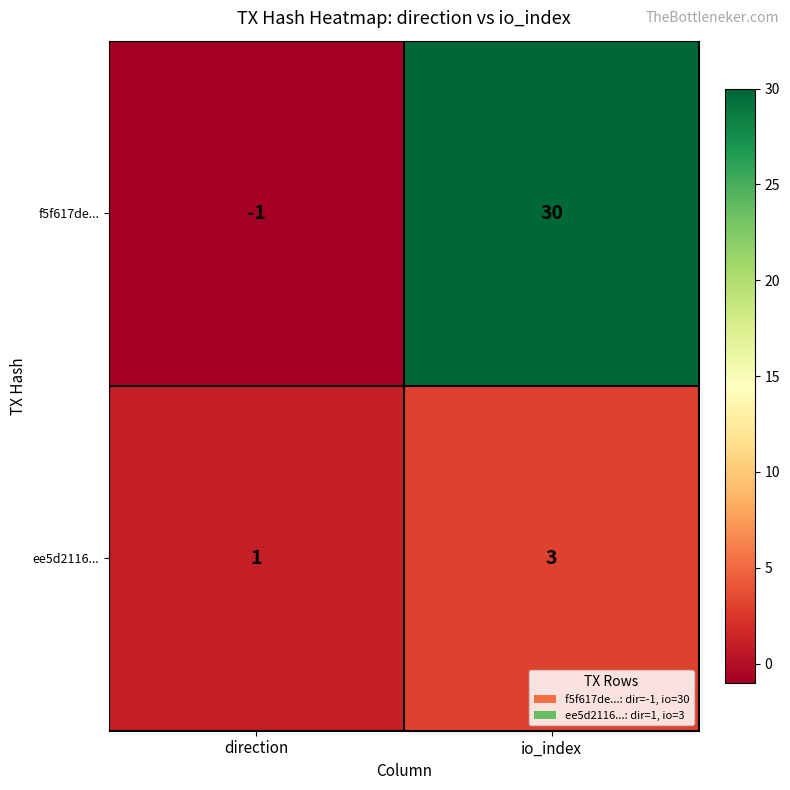

Where is ee5d2116... nearest to the value 2?

direction